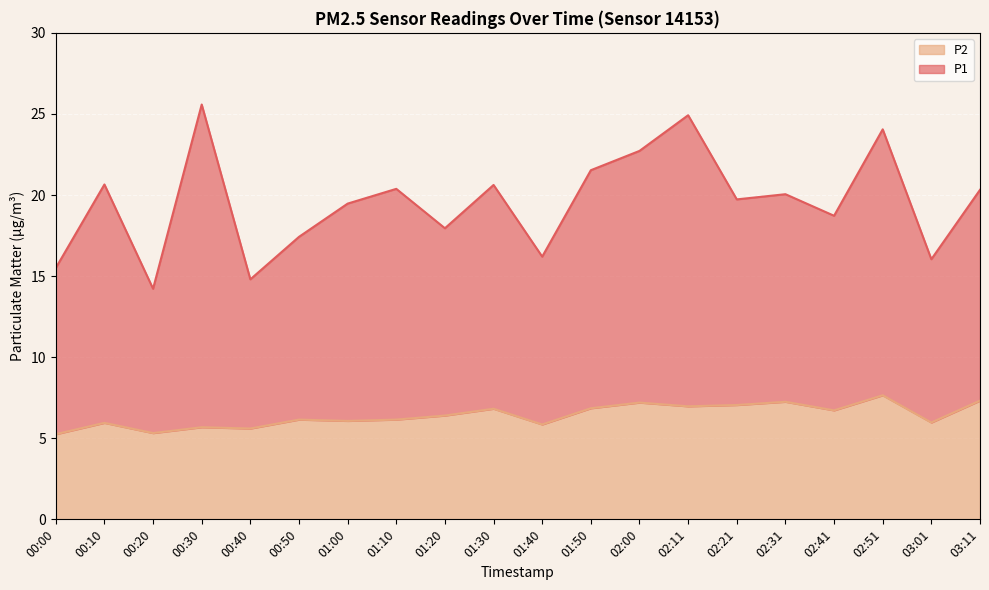

True or false: P2 and P1 intersect in this chart.

False